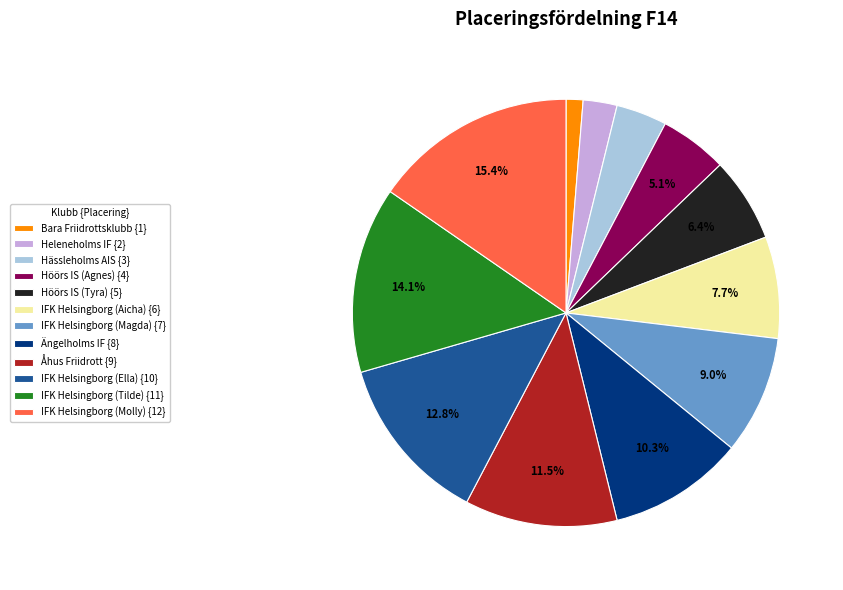

Does IFK Helsingborg (Molly) represent more than half of the total?

No